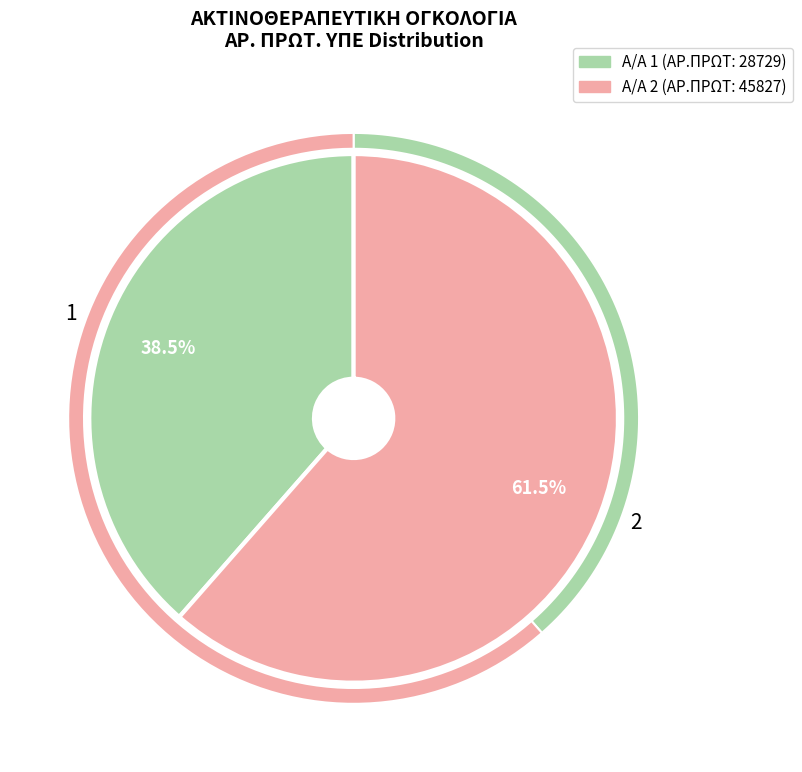

To the nearest percent, what percentage of the pie is 1?

39%